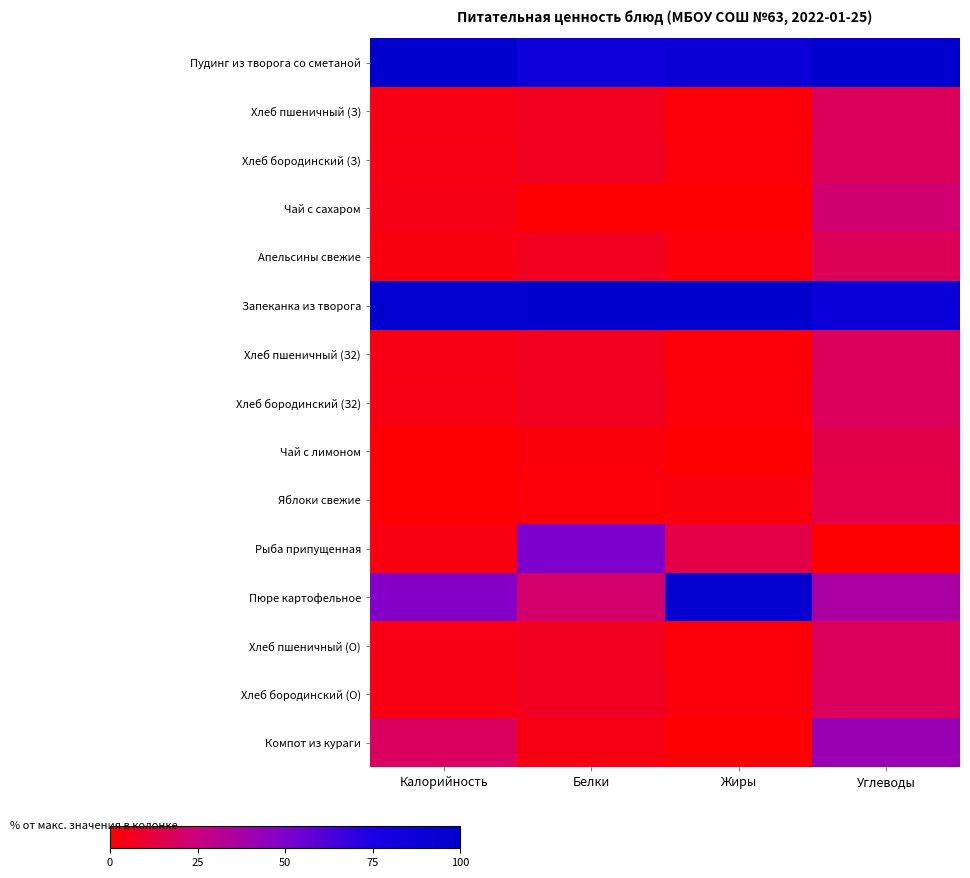

Reading left to right, list all the values displayed in this chart.

Пудинг из творога со сметаной: Калорийность=100.0	Белки=86.9	Жиры=89.3	Углеводы=100.0
Хлеб пшеничный (З): Калорийность=4.1	Белки=6.3	Жиры=1.9	Углеводы=17.8
Хлеб бородинский (З): Калорийность=3.8	Белки=7.0	Жиры=2.2	Углеводы=18.2
Чай с сахаром: Калорийность=4.6	Белки=0.0	Жиры=0.2	Углеводы=22.3
Апельсины свежие: Калорийность=3.1	Белки=6.4	Жиры=2.2	Углеводы=17.0
Запеканка из творога: Калорийность=97.7	Белки=100.0	Жиры=100.0	Углеводы=88.3
Хлеб пшеничный (З2): Калорийность=4.1	Белки=6.3	Жиры=1.9	Углеводы=17.8
Хлеб бородинский (З2): Калорийность=3.8	Белки=7.0	Жиры=2.2	Углеводы=18.2
Чай с лимоном: Калорийность=0.0	Белки=2.4	Жиры=0.0	Углеводы=14.5
Яблоки свежие: Калорийность=0.5	Белки=1.7	Жиры=3.1	Углеводы=14.3
Рыба припущенная: Калорийность=3.3	Белки=50.3	Жиры=13.7	Углеводы=0.0
Пюре картофельное: Калорийность=48.2	Белки=21.5	Жиры=95.0	Углеводы=36.0
Хлеб пшеничный (О): Калорийность=4.1	Белки=6.3	Жиры=1.9	Углеводы=17.8
Хлеб бородинский (О): Калорийность=3.8	Белки=7.0	Жиры=2.2	Углеводы=18.2
Компот из кураги: Калорийность=18.6	Белки=3.8	Жиры=0.4	Углеводы=41.6